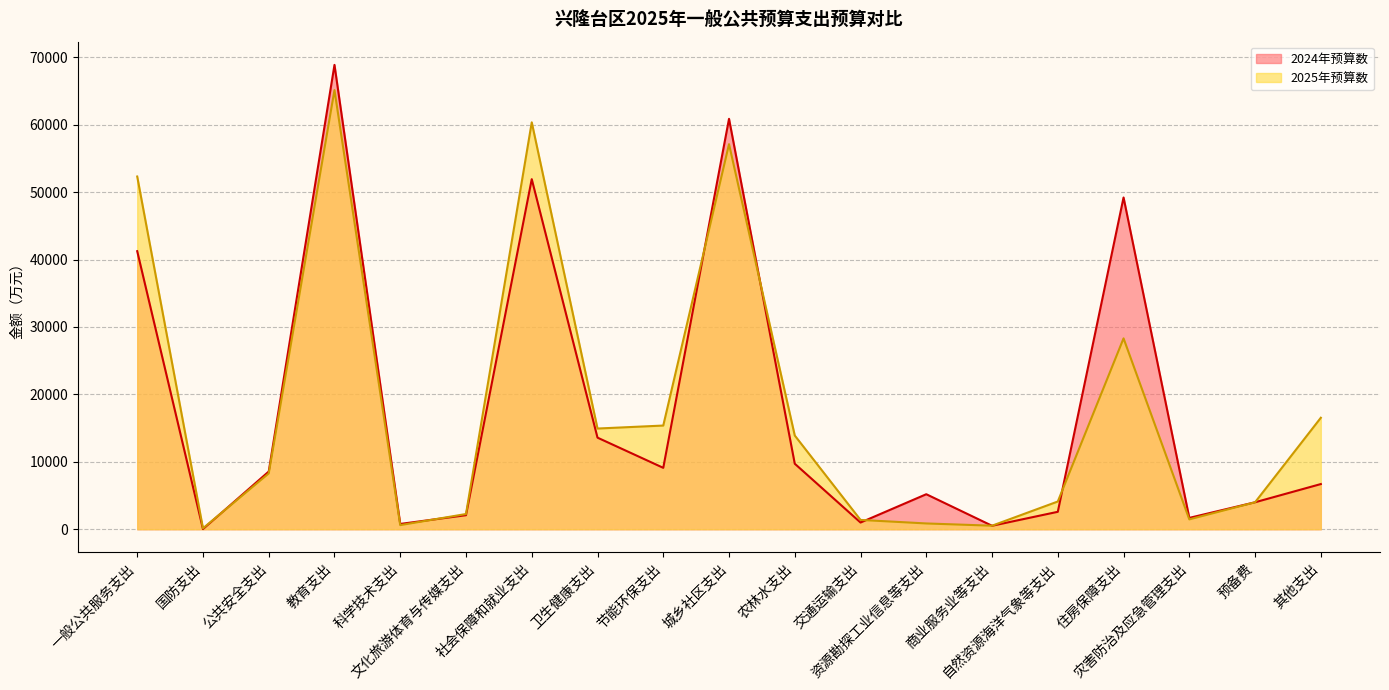

True or false: 2025年预算数 and 2024年预算数 cross at least once.

True